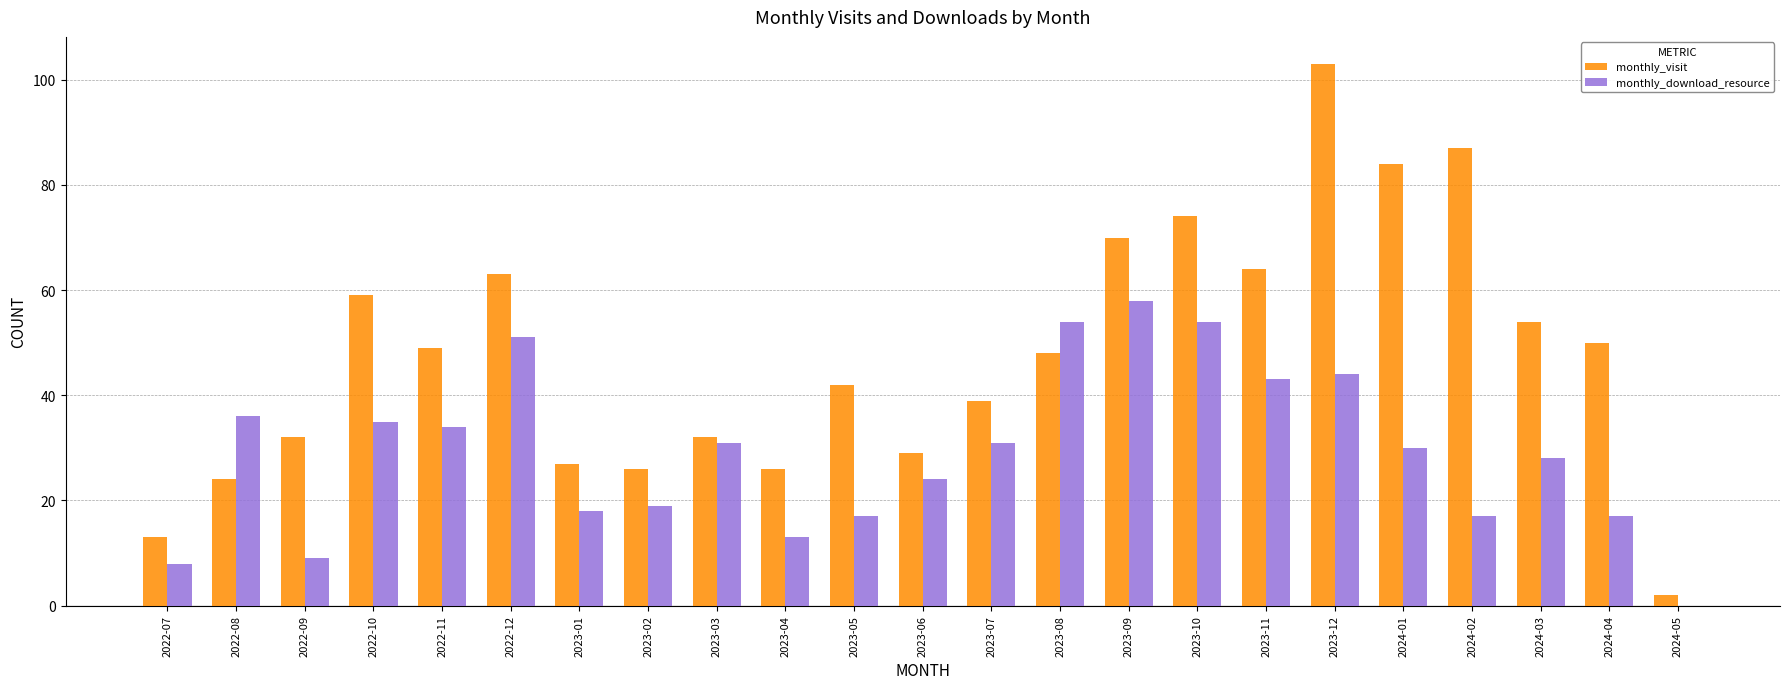

What is the sum of the monthly_download_resource values at 2023-12 and 2023-05?

61